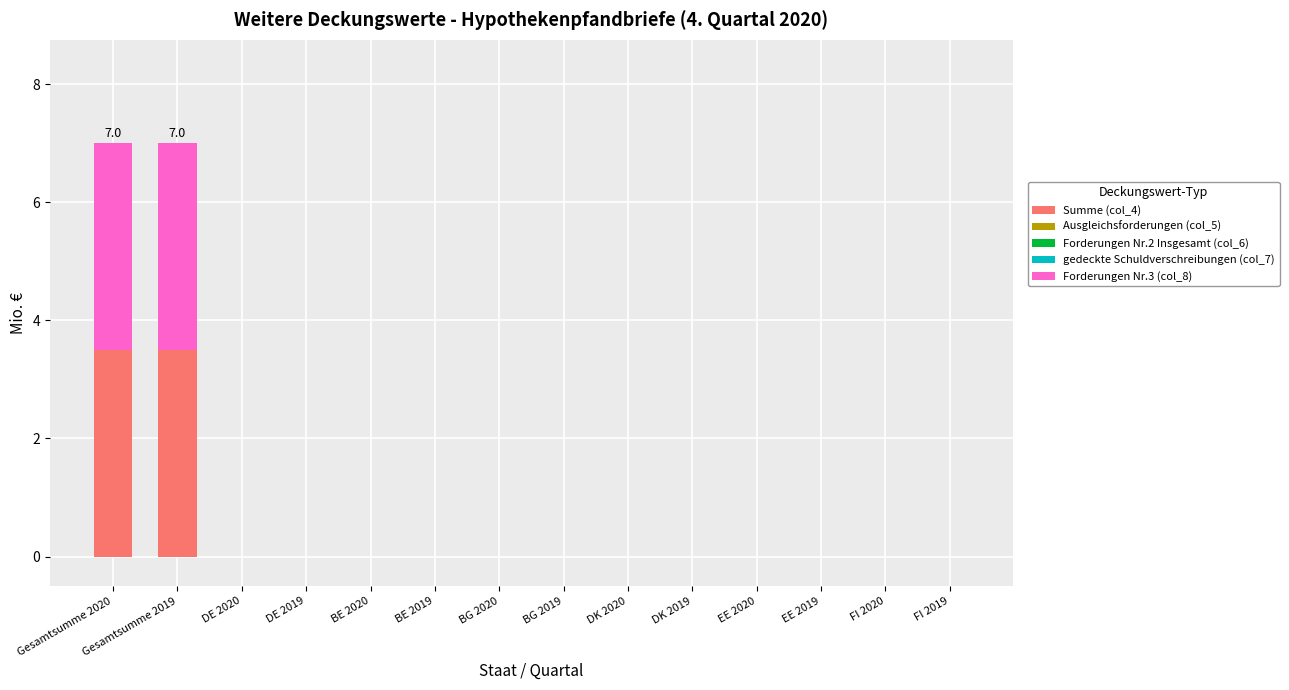

The value of Summe (col_4) at DE 2020 is 2.2. True or false?

False